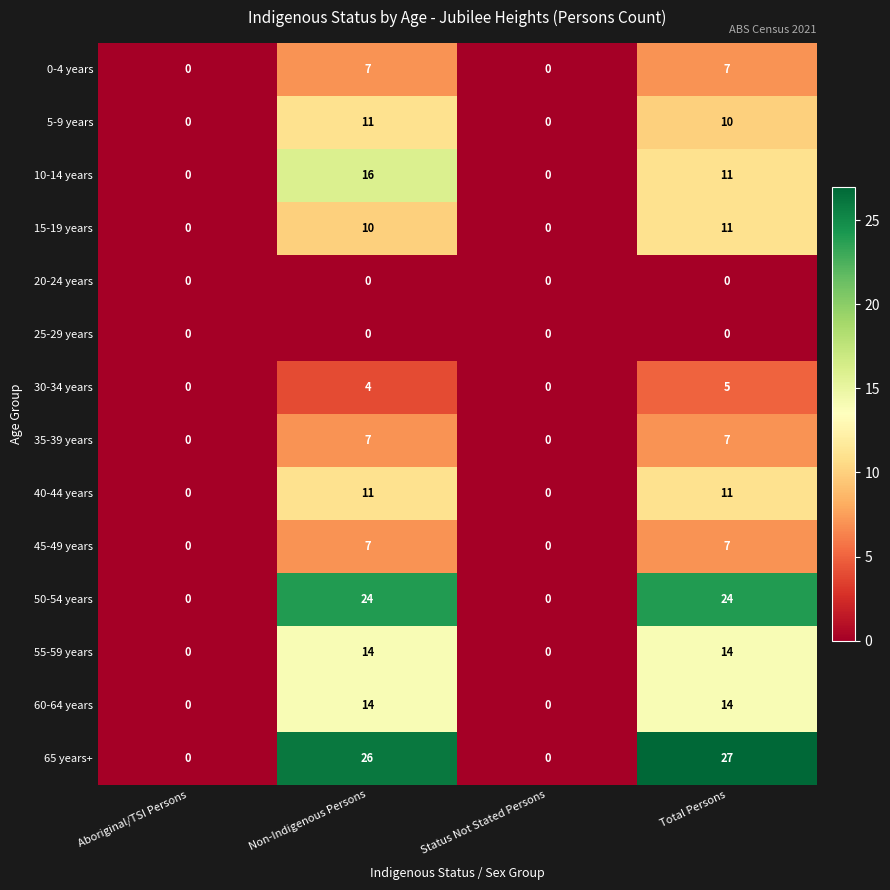

Which label corresponds to the largest value in the chart?

Total Persons